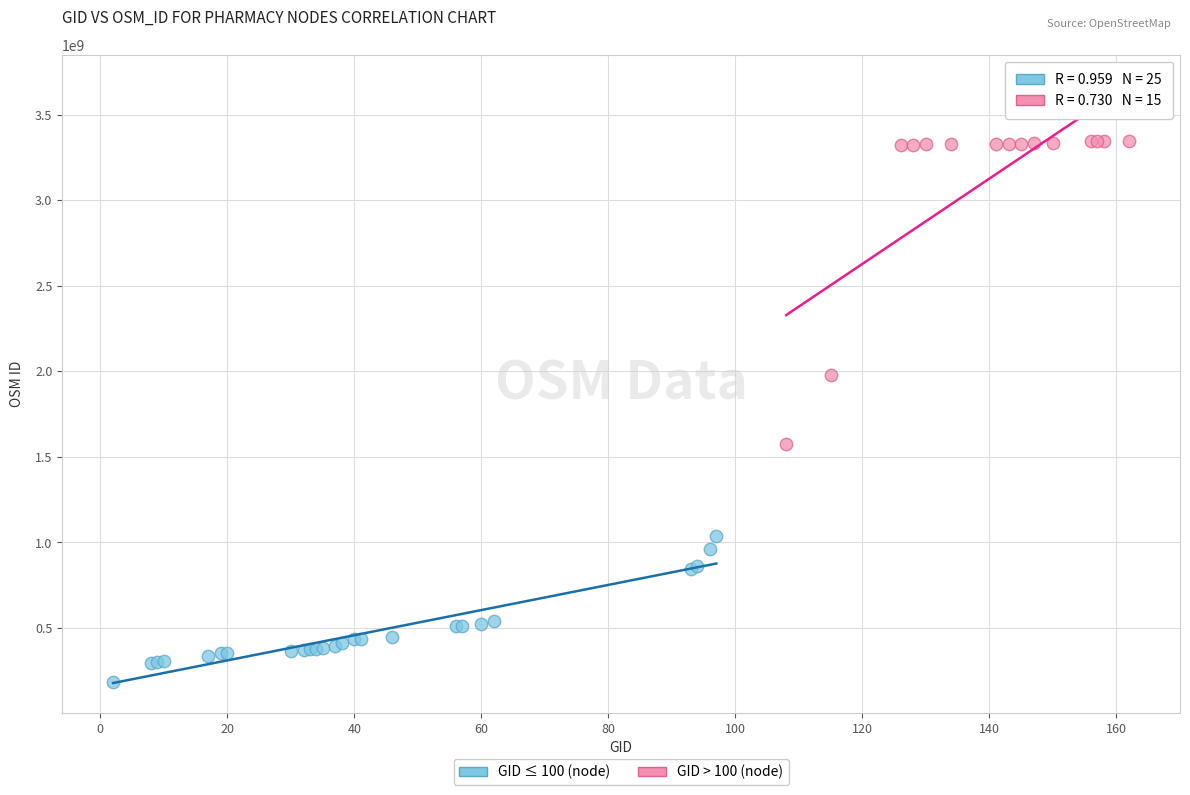

What are all the series names shown in the legend?

GID ≤ 100 (node), GID > 100 (node)